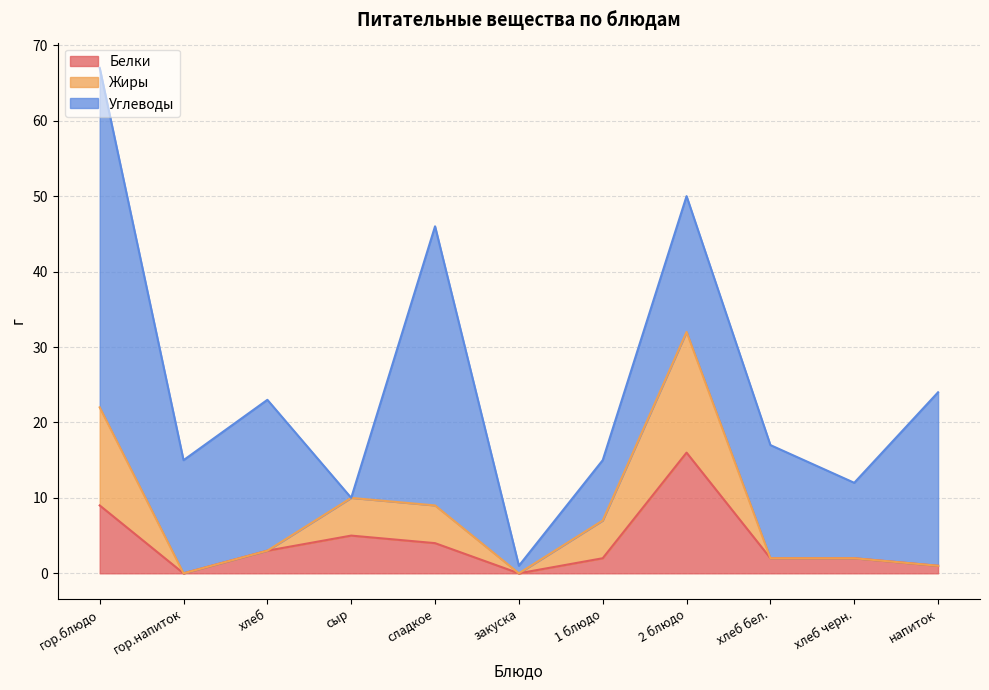

At which label does Белки reach its peak?

2 блюдо